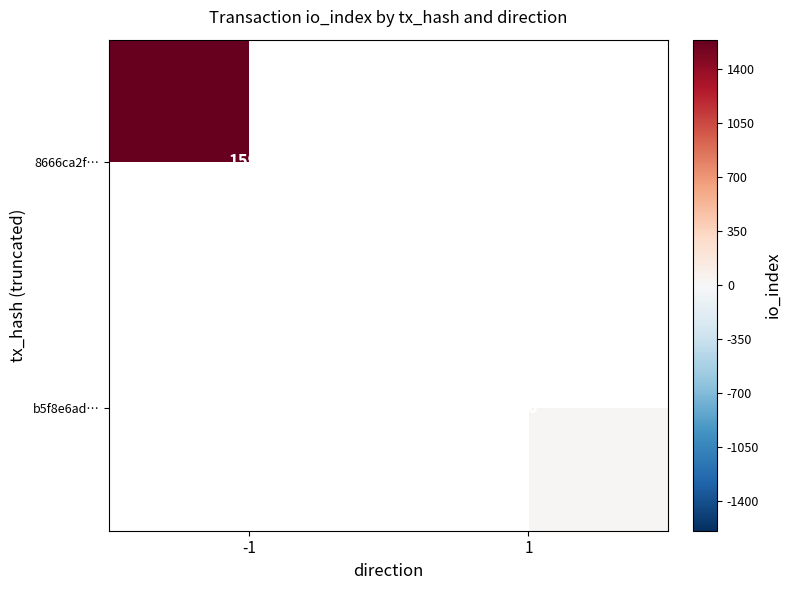

The b5f8e6ad… series shows 29 at 1. True or false?

False